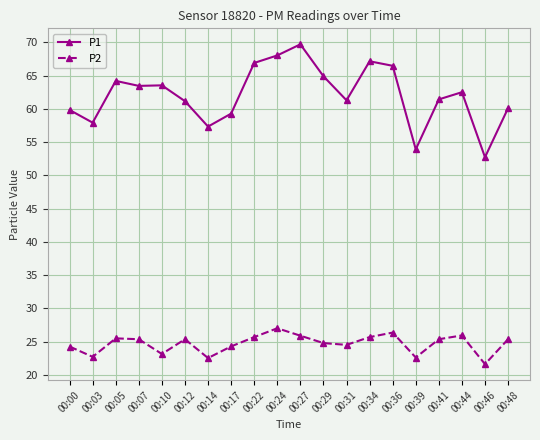

Which series has the largest range (max minus min)?

P1